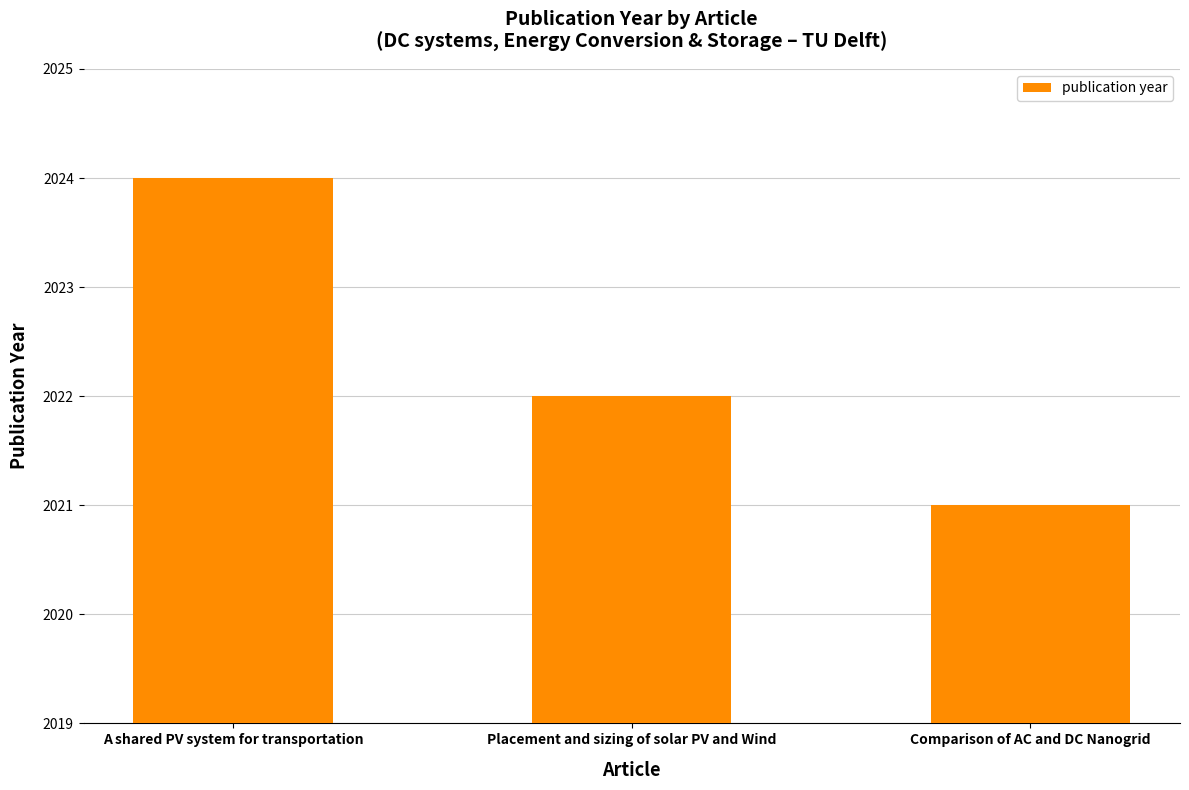

List the labels in order of value, smallest first.

Comparison of AC and DC Nanogrid, Placement and sizing of solar PV and Wind, A shared PV system for transportation